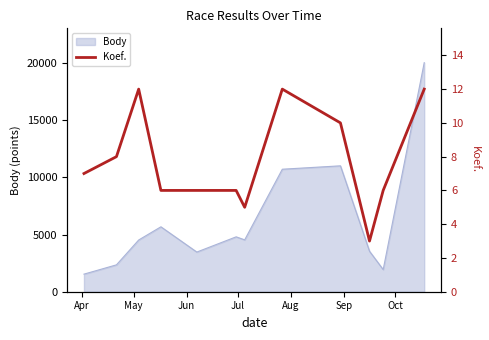

What is the minimum value for Body?

1538